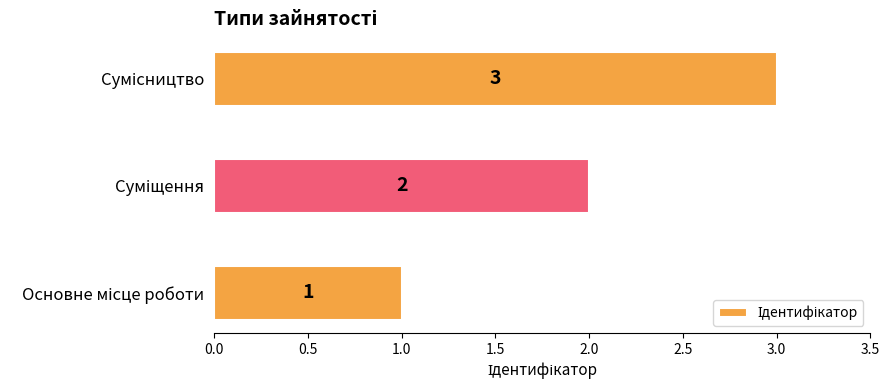

What is the greatest value displayed?

3